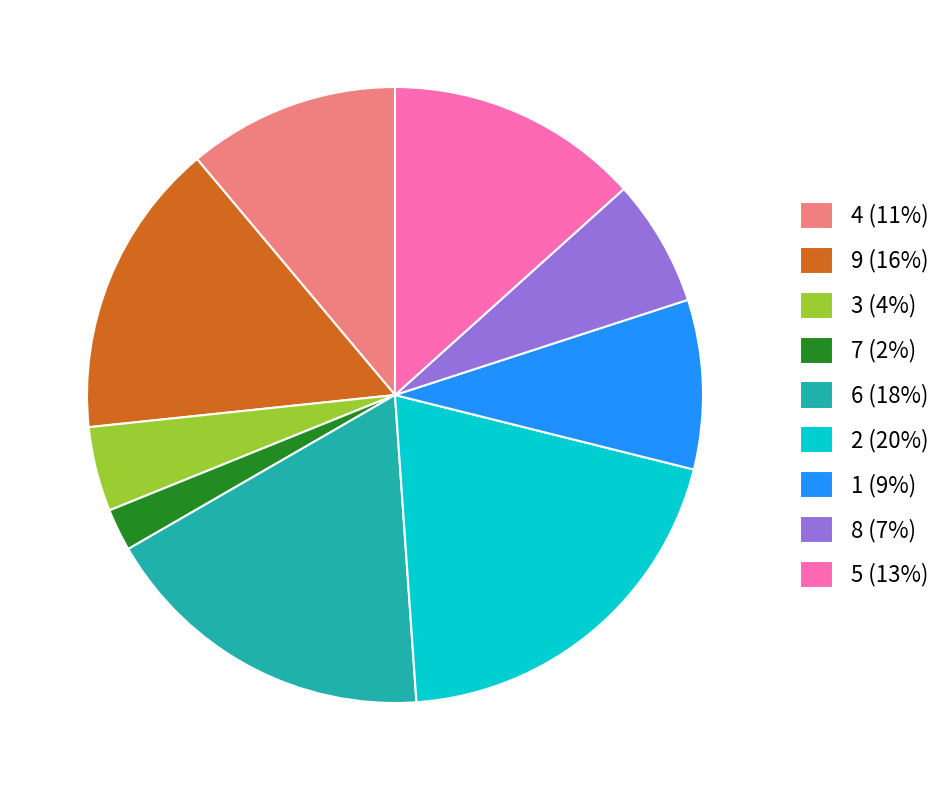

Rank the categories by value from highest to lowest.

2 (20%), 6 (18%), 9 (16%), 5 (13%), 4 (11%), 1 (9%), 8 (7%), 3 (4%), 7 (2%)